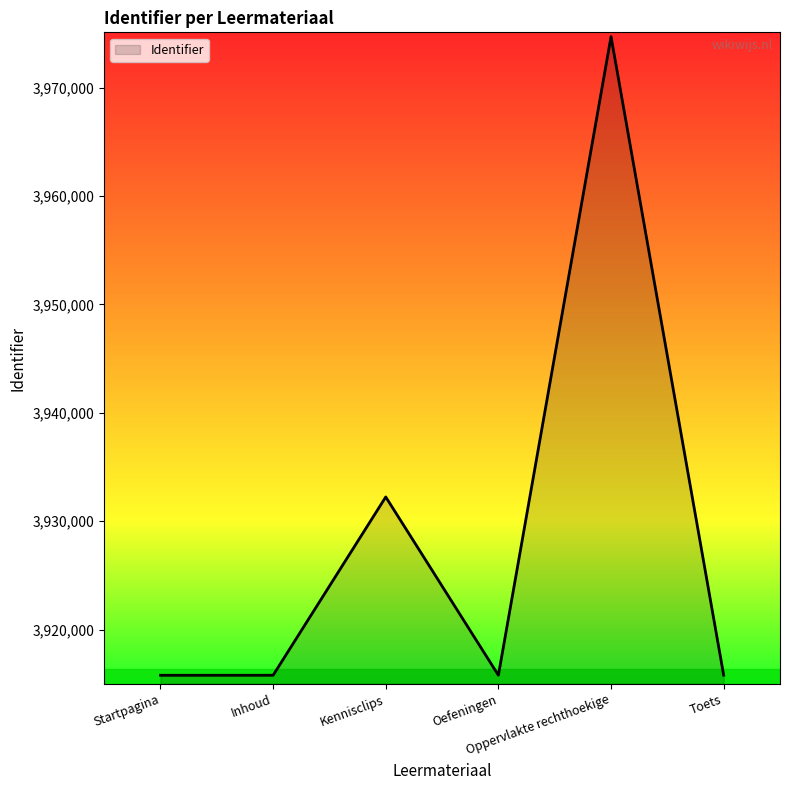

What is the maximum value shown in the chart?

3974708